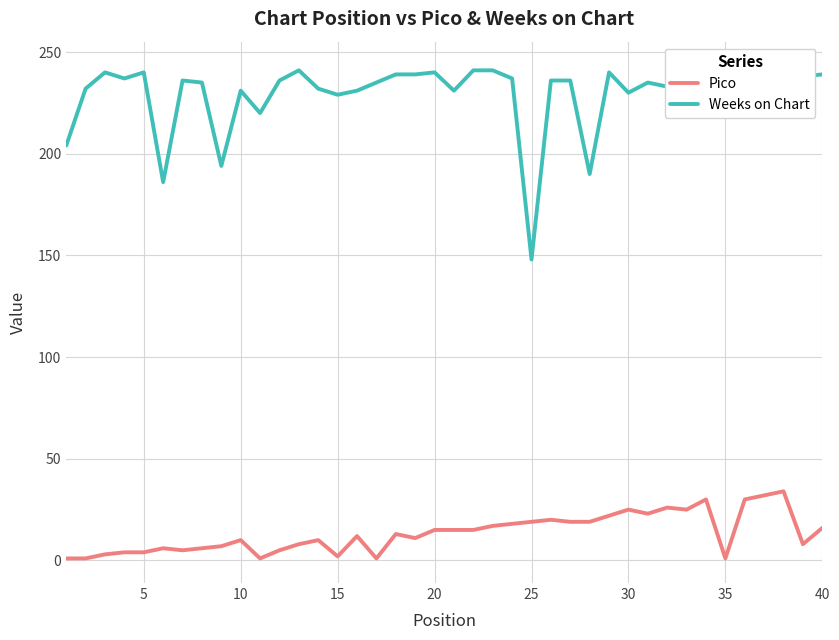

The value of Weeks on Chart at 30 is 360. True or false?

False